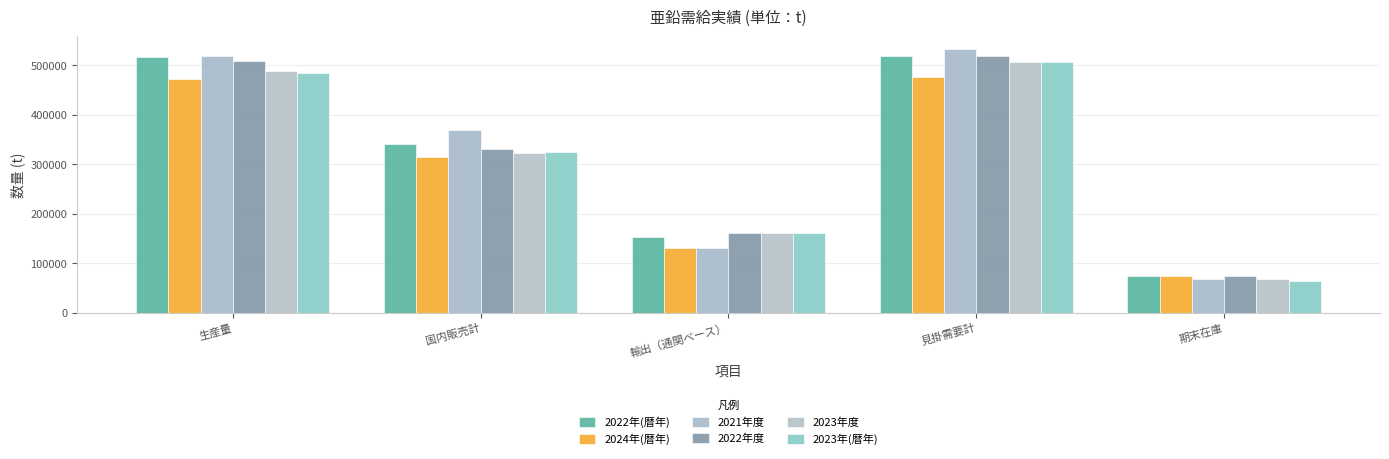

At which label does 2021年度 reach its minimum?

期末在庫